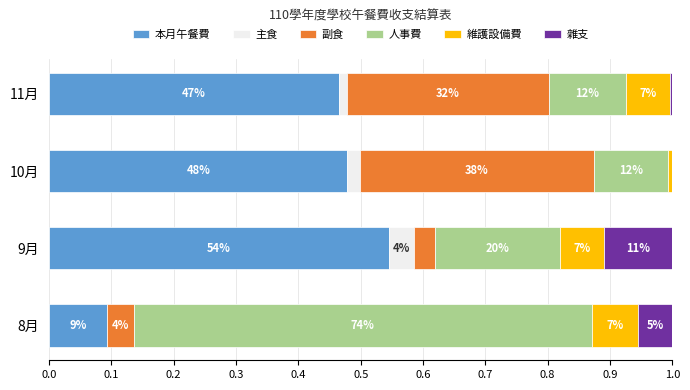

What are all the series names shown in the legend?

本月午餐費, 主食, 副食, 人事費, 維護設備費, 雜支